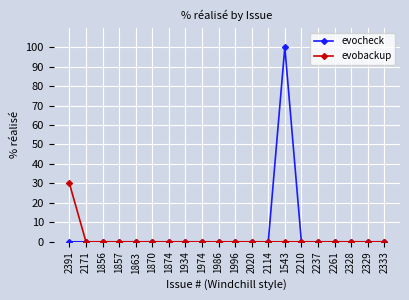

Reading left to right, list all the values displayed in this chart.

evocheck: 0	0	0	0	0	0	0	0	0	0	0	0	0	100	0	0	0	0	0	0
evobackup: 30	0	0	0	0	0	0	0	0	0	0	0	0	0	0	0	0	0	0	0